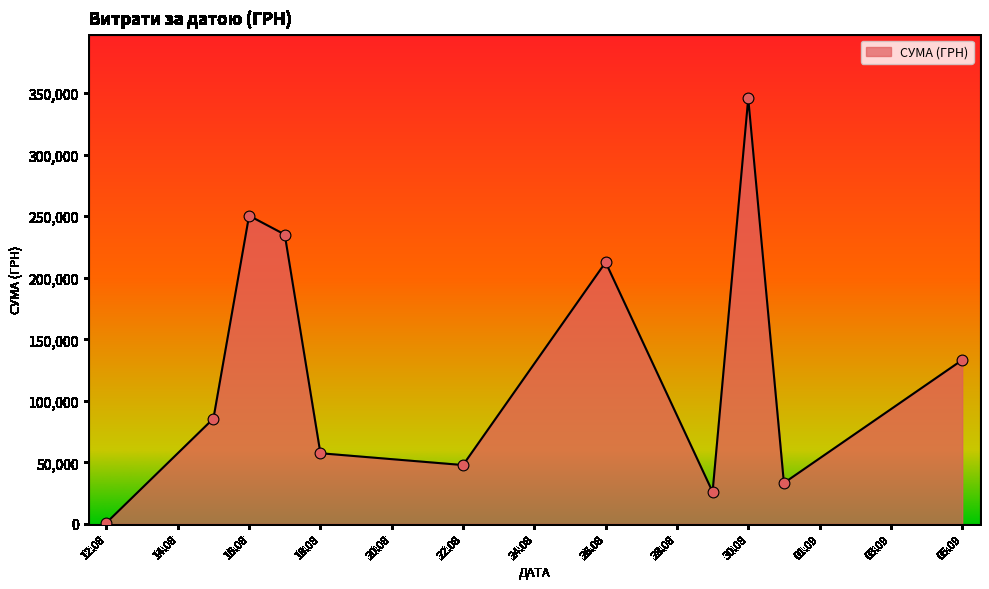

What is the maximum value shown in the chart?

345687.3